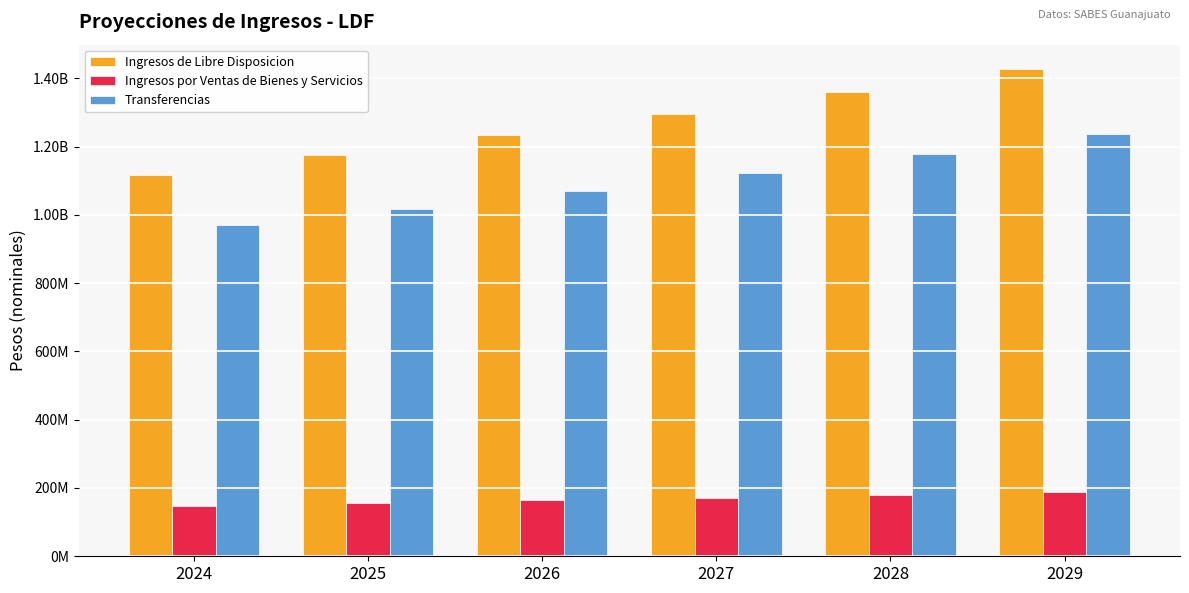

What is the smallest value displayed?

148337477.0